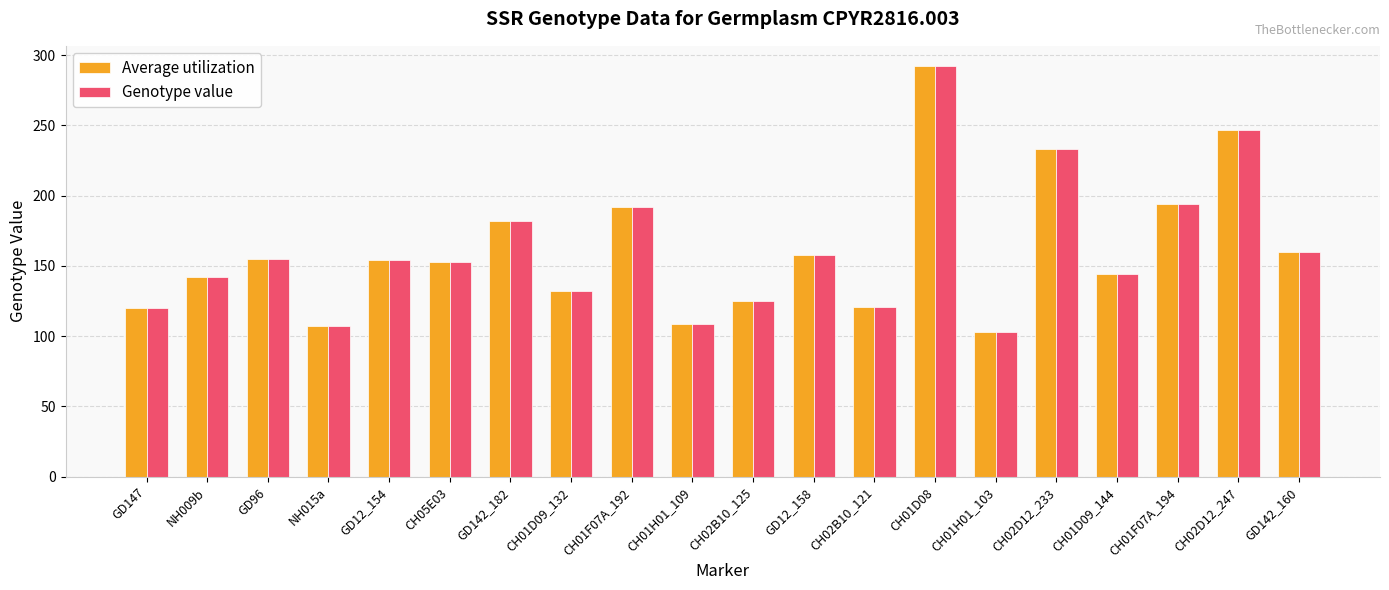

At which category is the sum across all series the highest?

CH01D08